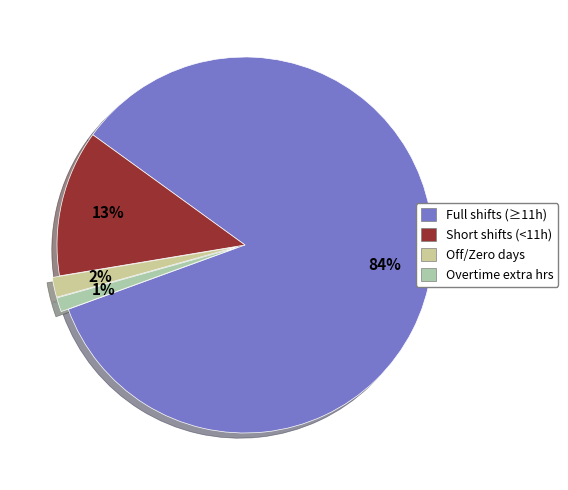

Count the number of slices in the pie.

4